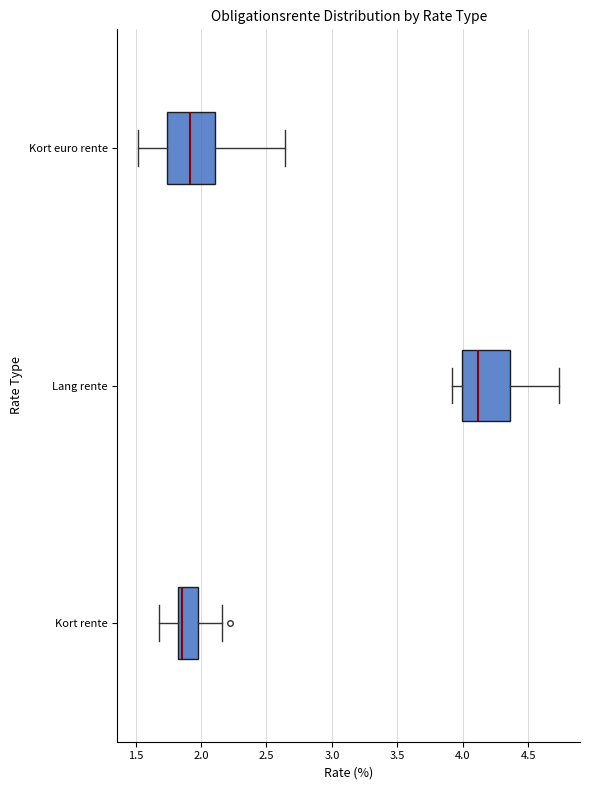

Reading bottom to top, read every box against the x-axis: the position of its median line, the range the box covers, and the ends of its whiskers. The values are not printed on the chart, so give them approximately, as read against the axis.

Kort rente: median 1.85 (just right of the box's left edge), box 1.85 to 2.00, whiskers 1.70 to 2.15
Lang rente: median 4.10, box 4.00 to 4.35, whiskers 3.90 to 4.75
Kort euro rente: median 1.90, box 1.75 to 2.10, whiskers 1.50 to 2.65